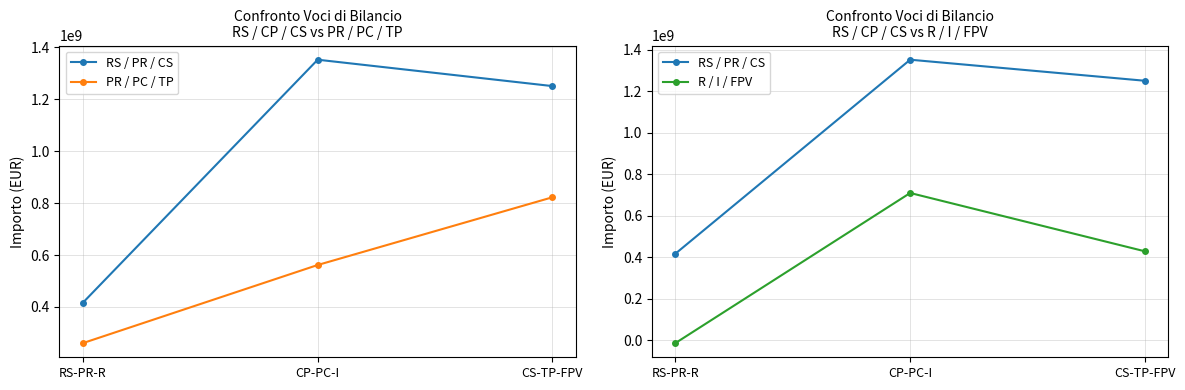

At CS-TP-FPV, list the series in order from largest to smallest.

RS / PR / CS, PR / PC / TP, R / I / FPV